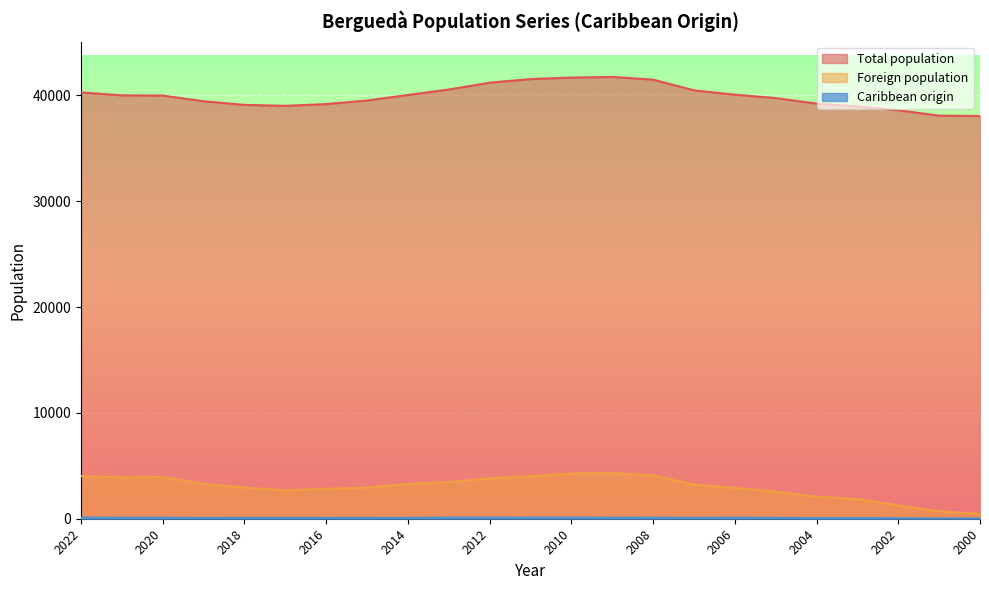

In Foreign population, how many points are higher than both neighbors (excluding endpoints)?

2